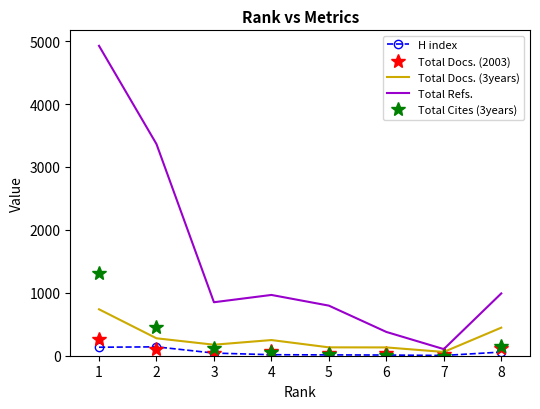

Which series has the largest range (max minus min)?

Total Refs.